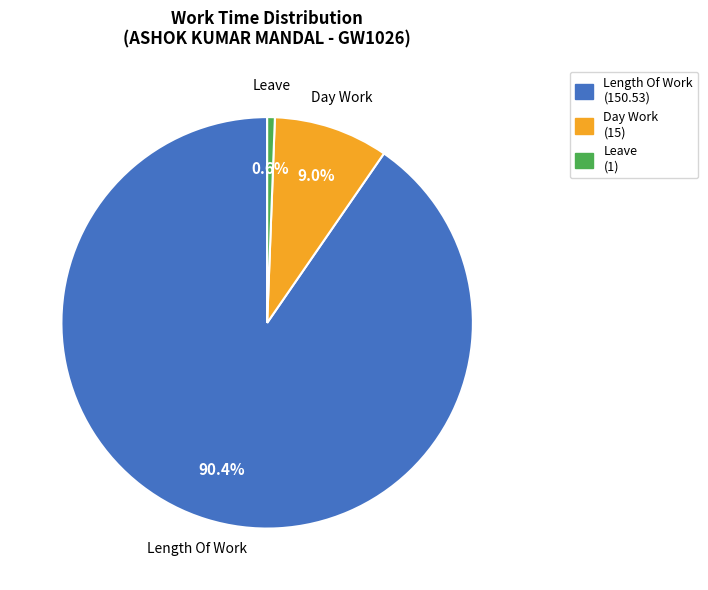

Rank the categories by value from highest to lowest.

Length Of Work, Day Work, Leave